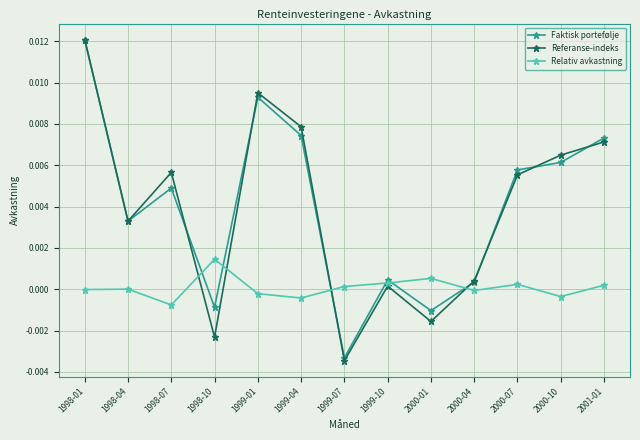

What is the label of the 3rd point from the left?

1998-07